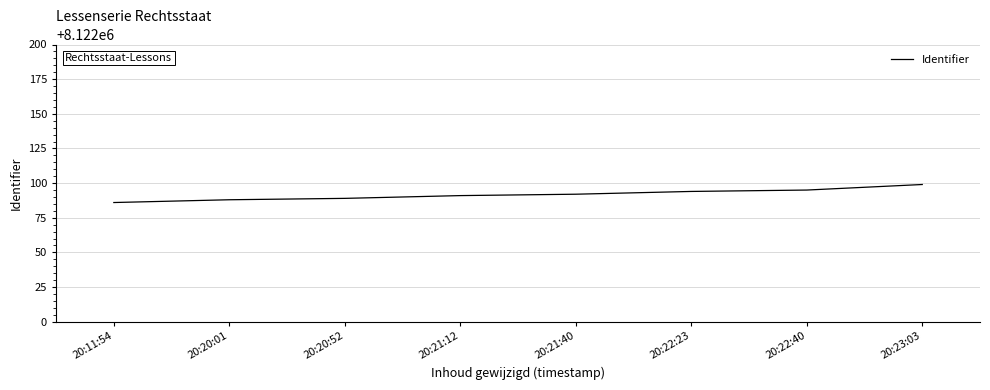

What is the change in value from 20:21:40 to 20:23:03?

+7